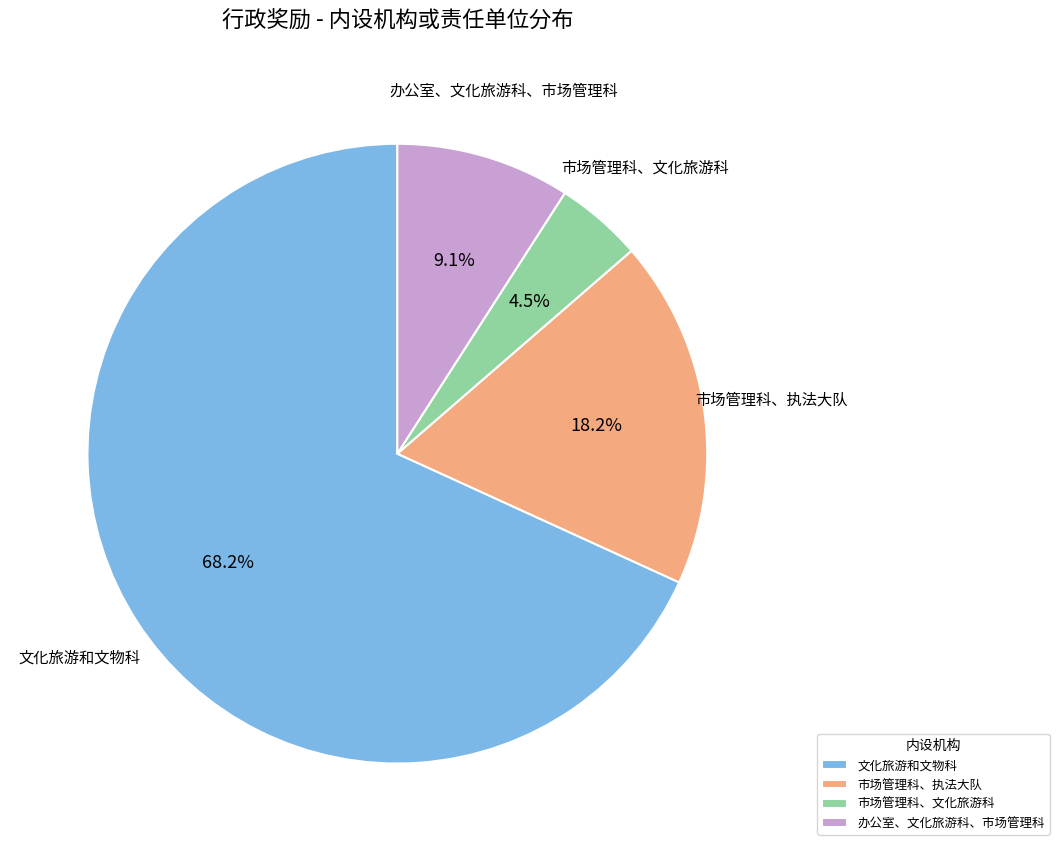

Between 市场管理科、执法大队 and 市场管理科、文化旅游科, which is larger?

市场管理科、执法大队